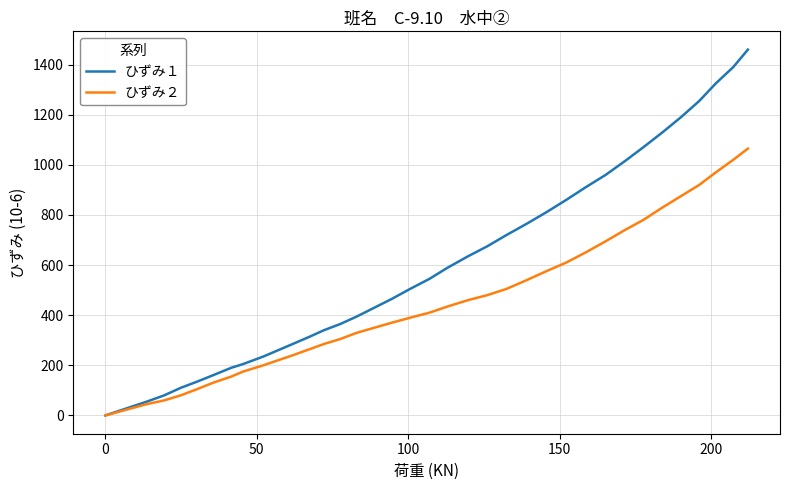

Rank the series by their maximum value, from highest to lowest.

ひずみ１, ひずみ２